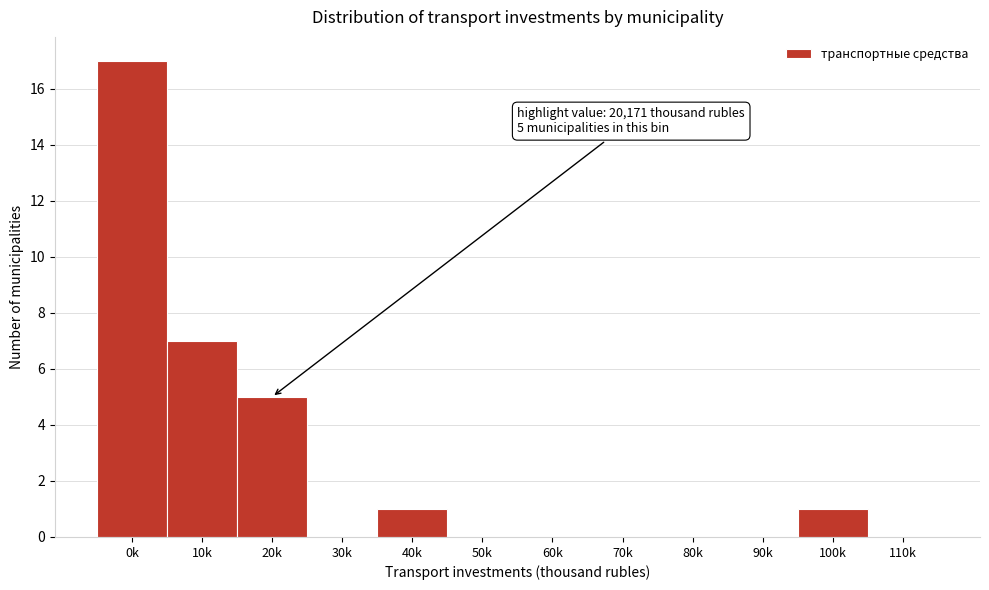

Reading right to left, transcribe all the data shown in this chart.

110k=0	100k=1	90k=0	80k=0	70k=0	60k=0	50k=0	40k=1	30k=0	20k=5	10k=7	0k=17